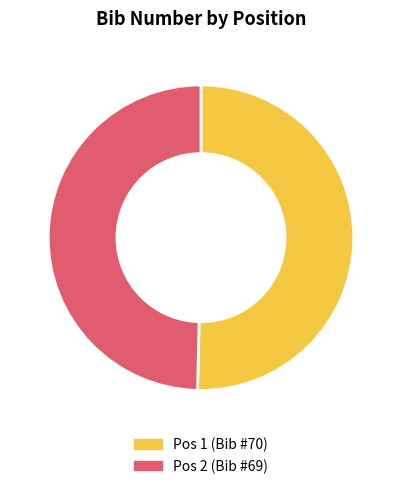

How many slices are in this pie chart?

2